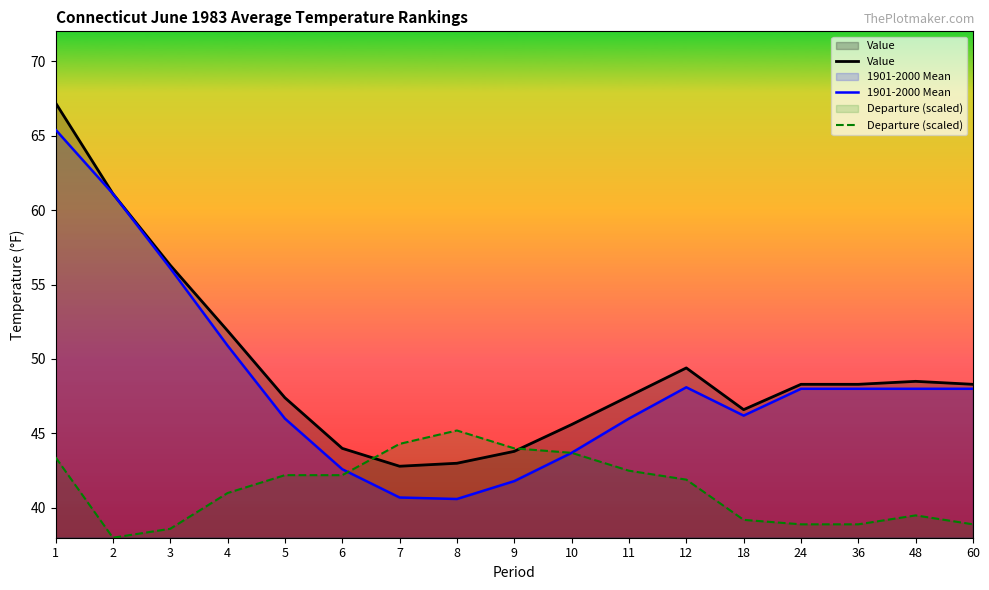

Where does the Departure (scaled) series first go above 41?

1